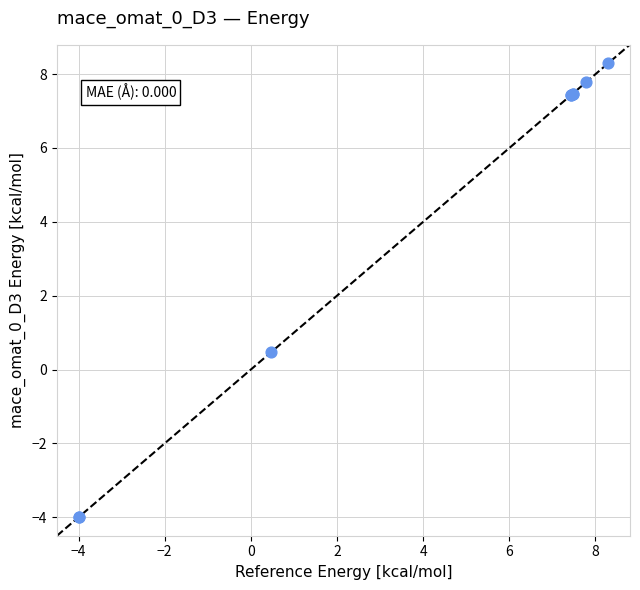

What Y value in the scatter plot is closest to 2?

0.5